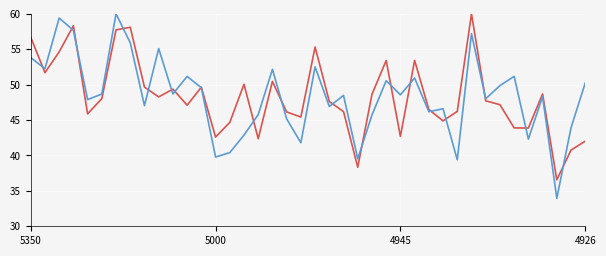

What is the greatest value displayed?

60.0